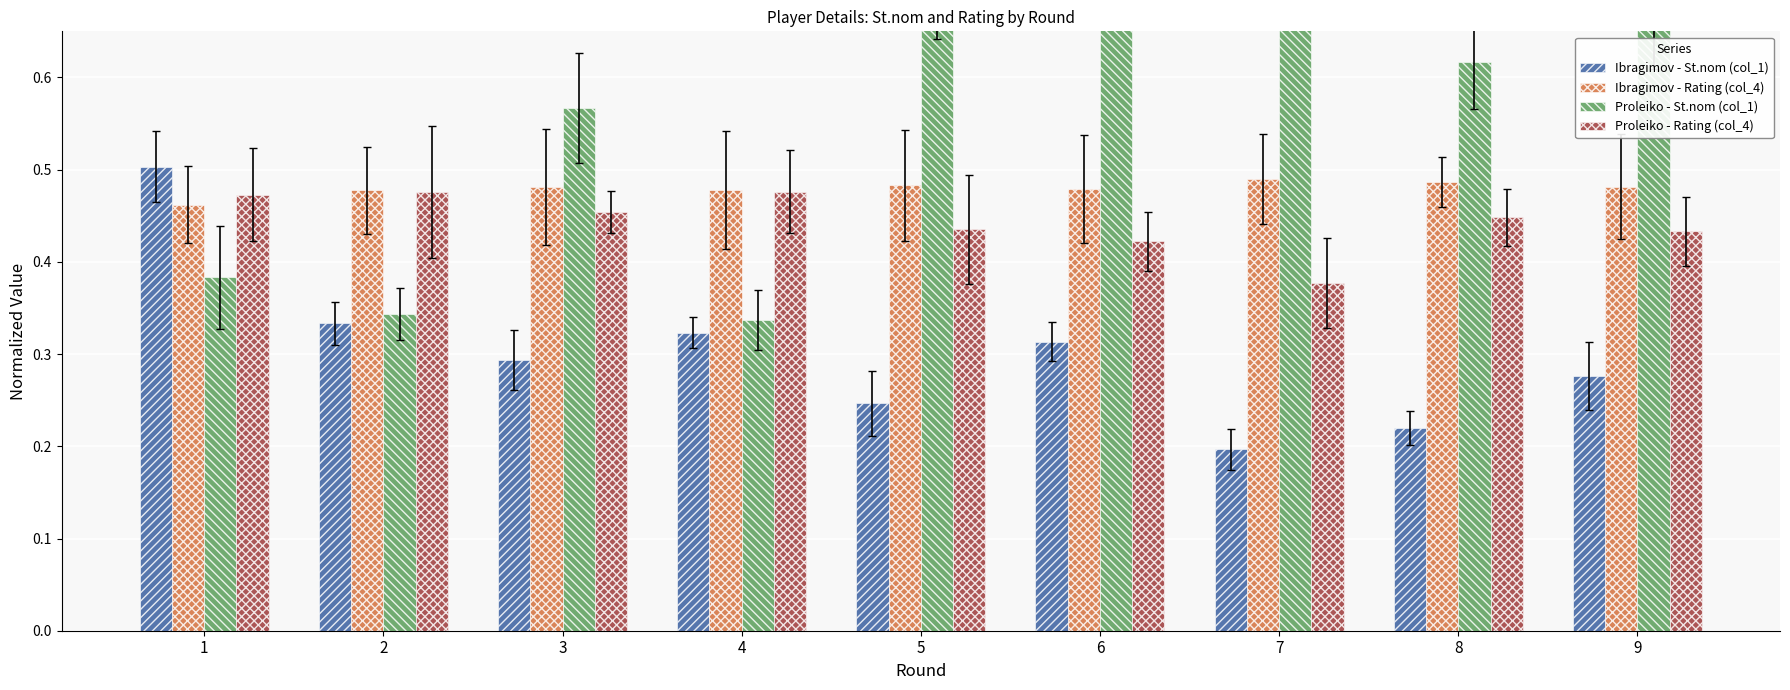

What is the sum of the Proleiko - Rating (col_4) values at 4 and 3?

0.9